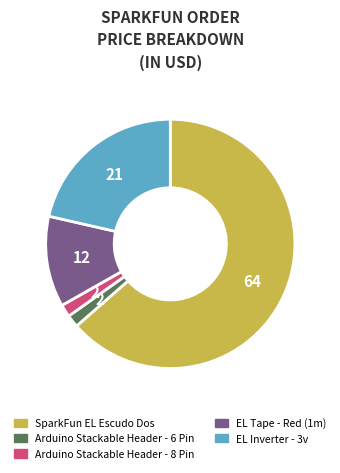

Is the sum of EL Tape - Red (1m) and Arduino Stackable Header - 6 Pin greater than half?

No